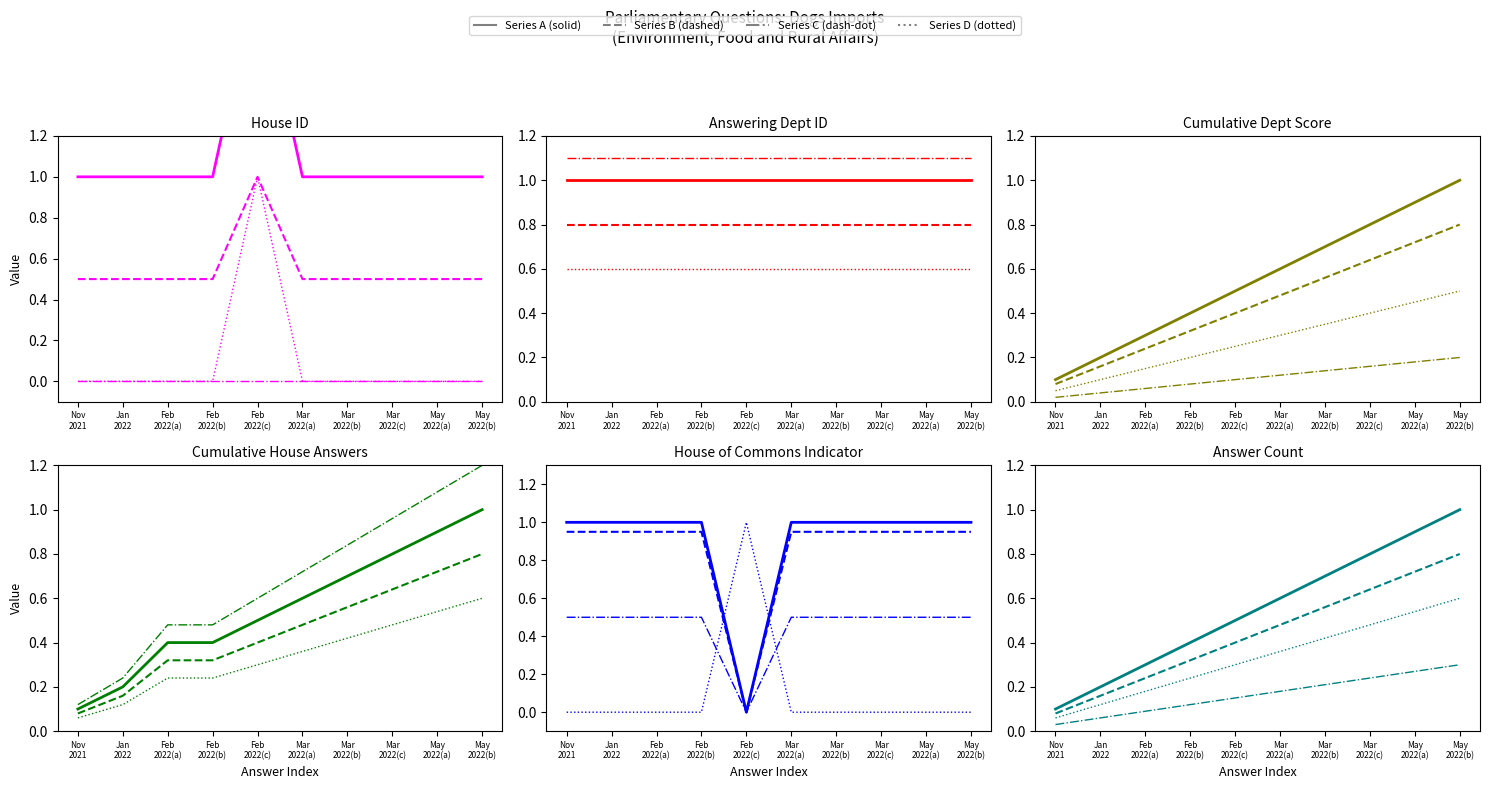

How many data points does each series have?

10